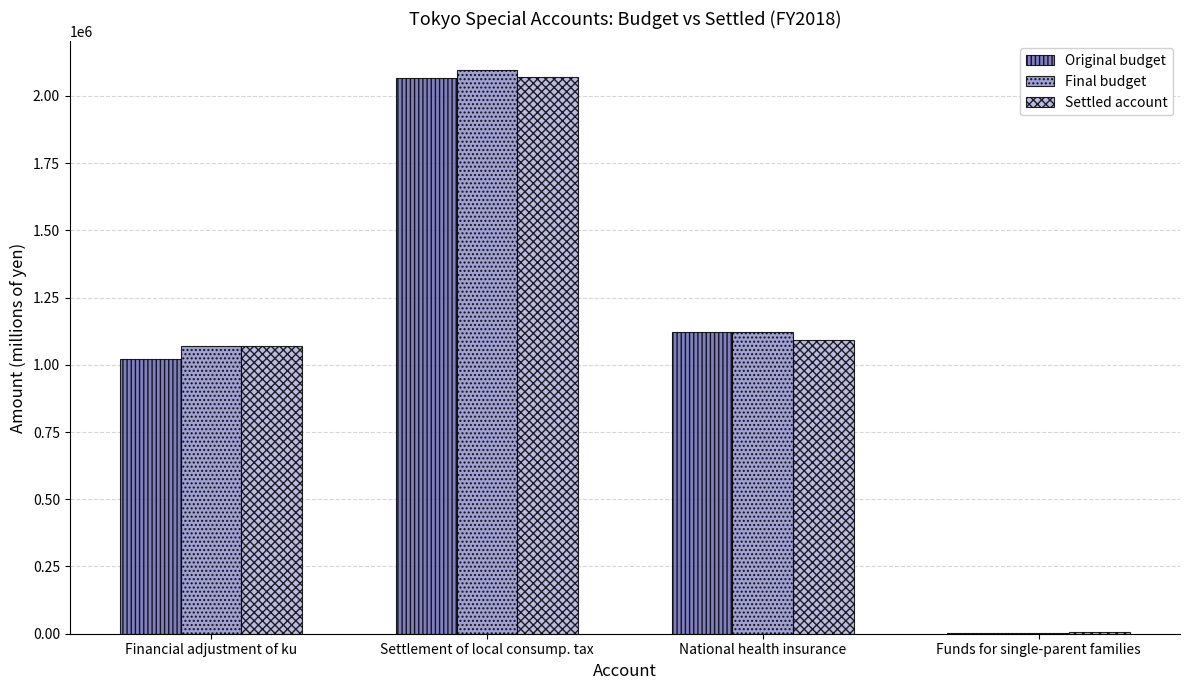

Which category has the highest value in the Original budget series?

Settlement of local consump. tax